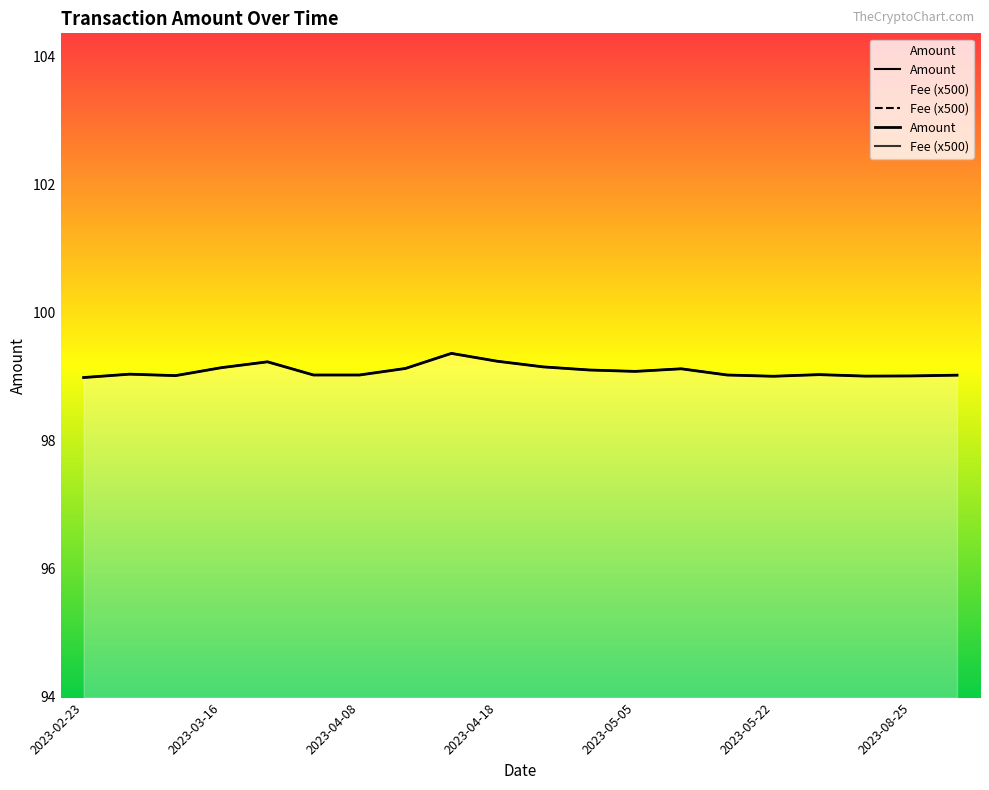

Between 2023-05-22 and 2023-03-23, which is larger?

2023-03-23